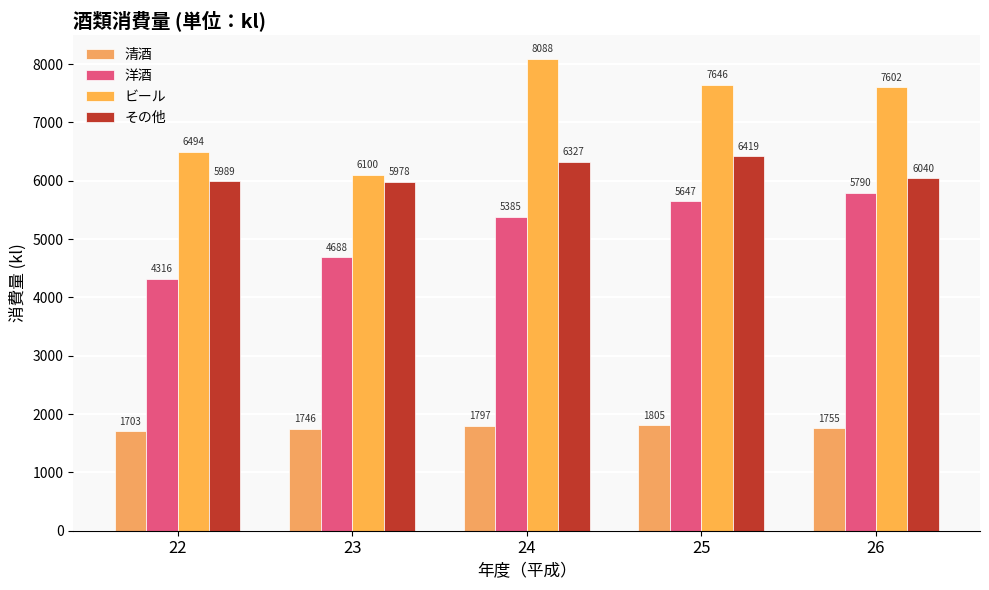

The 洋酒 series shows 2119 at 24. True or false?

False